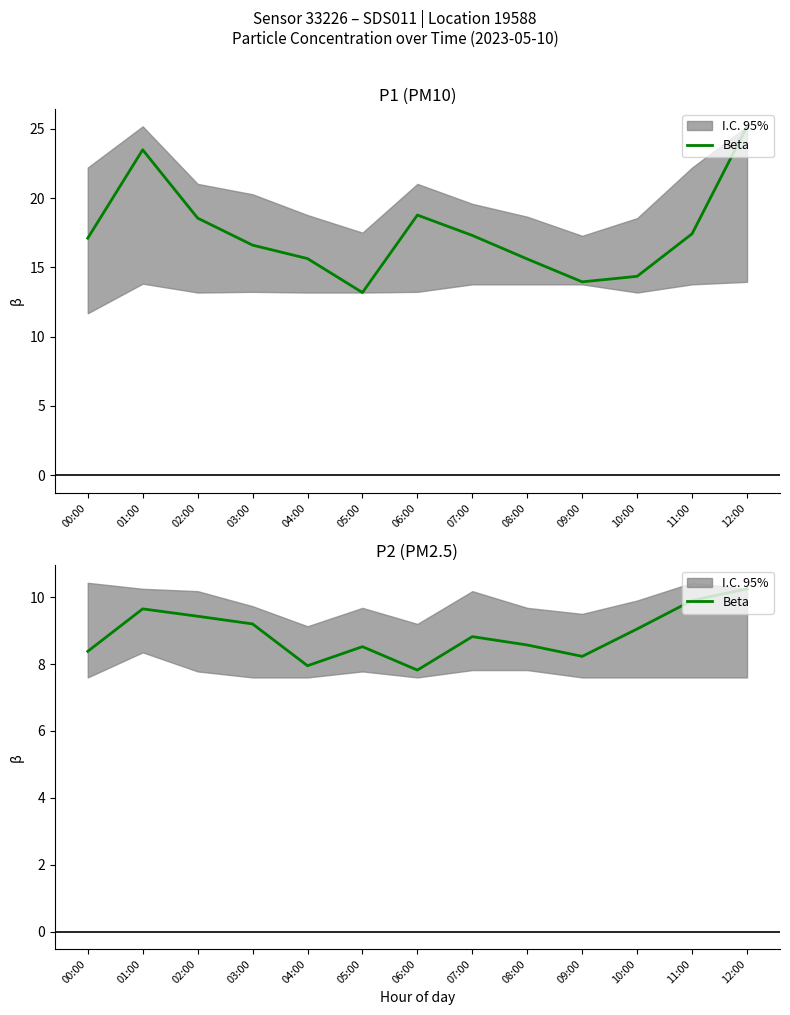

What is the label of the 4th point from the right?

09:00